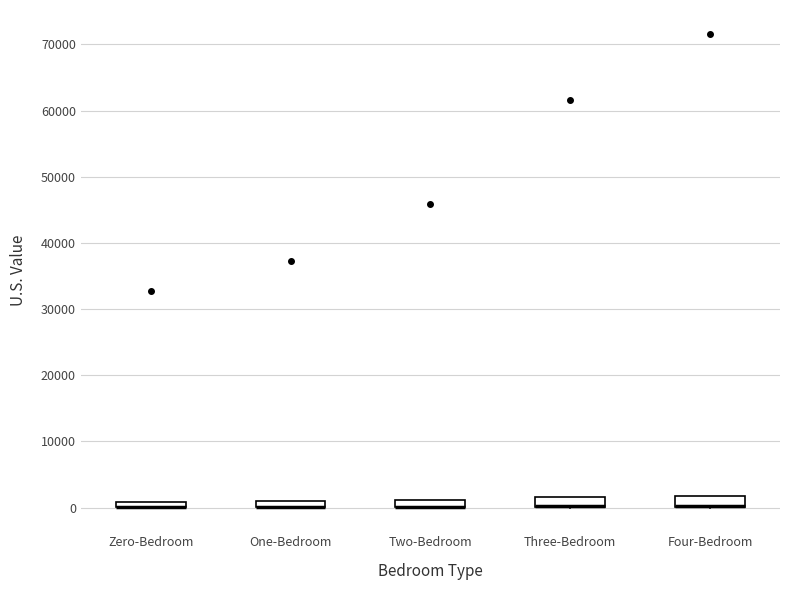

Where is the lower edge of the box for One-Bedroom on the y-axis? The values are not printed on the chart, so give them approximately, as read against the axis.

0